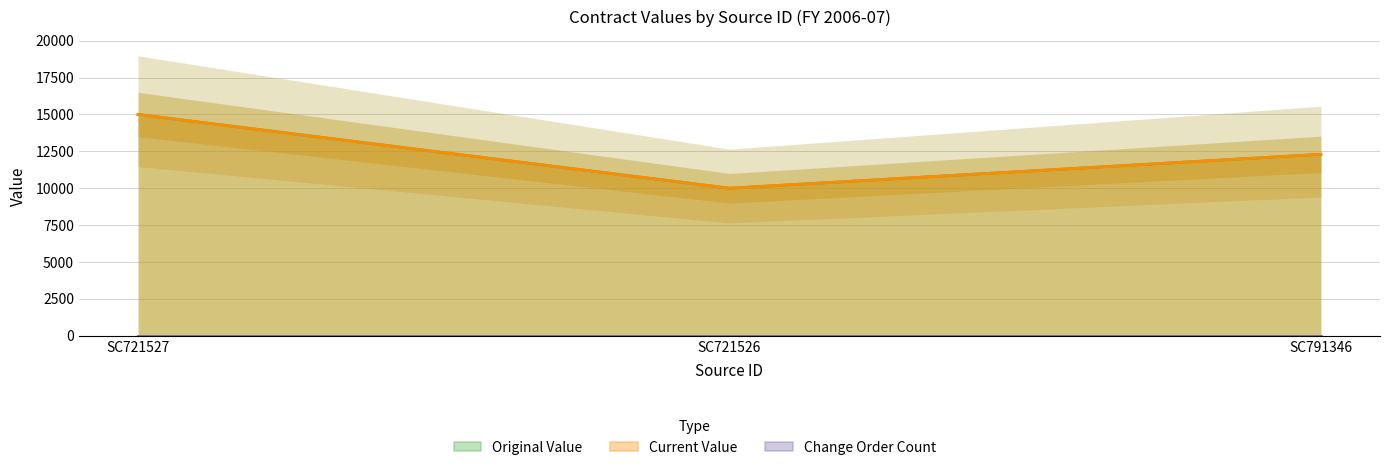

How many categories are shown in the chart?

3